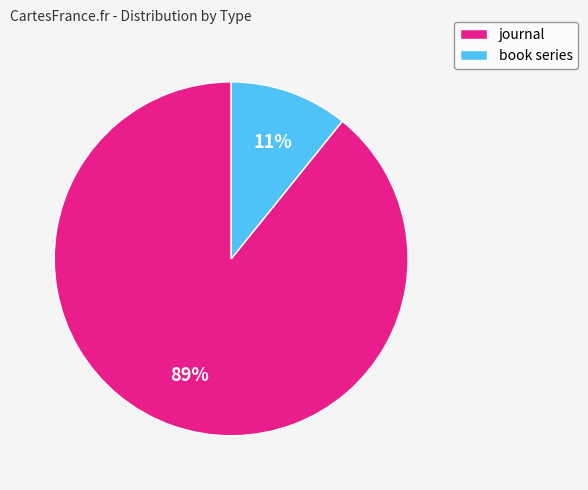

Rank the categories by value from highest to lowest.

journal, book series